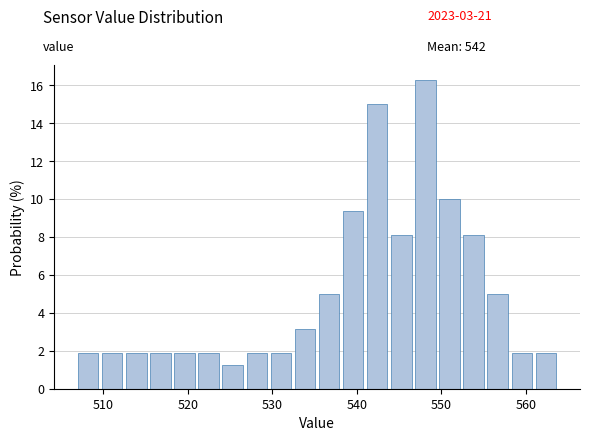

Read against the x-axis, roughly where is the centre of the tallest bar?

548